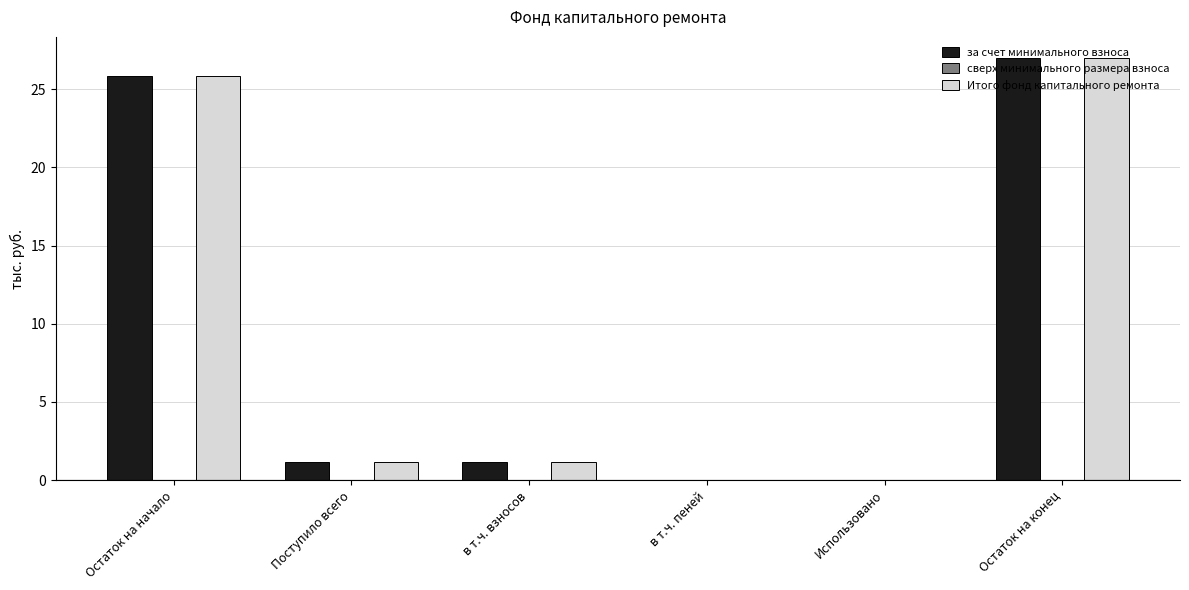

How many groups of bars are there?

6